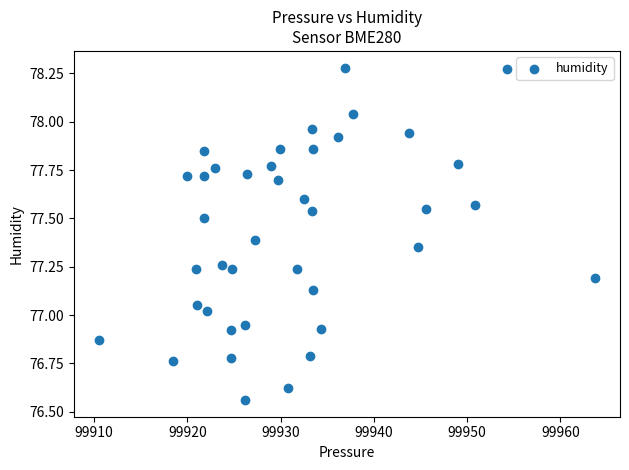

What is the range of X values (max minus min)?

53.2